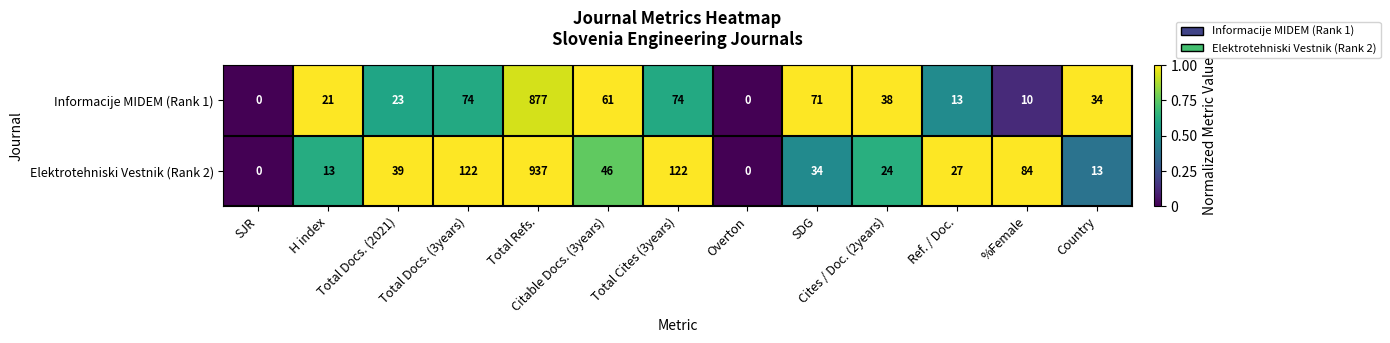

Rank the series by their maximum value, from lowest to highest.

Informacije MIDEM (Rank 1), Elektrotehniski Vestnik (Rank 2)